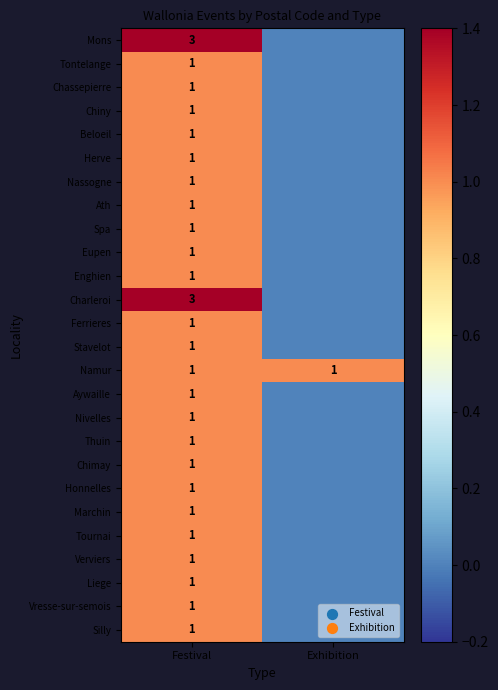

At which category does the chart reach its minimum across all series?

Exhibition